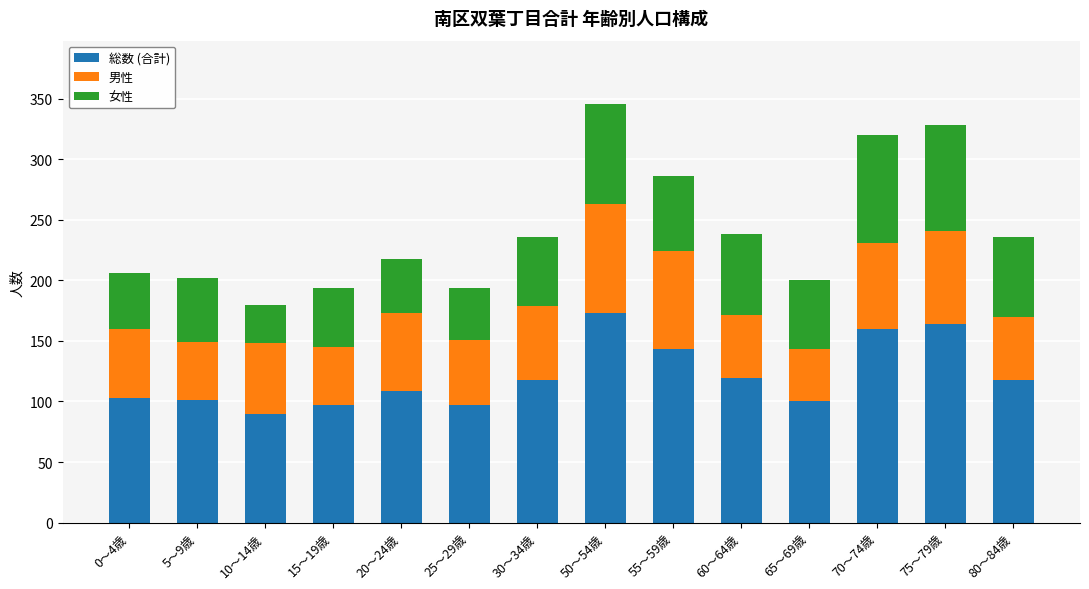

How many bars are there in total?

14